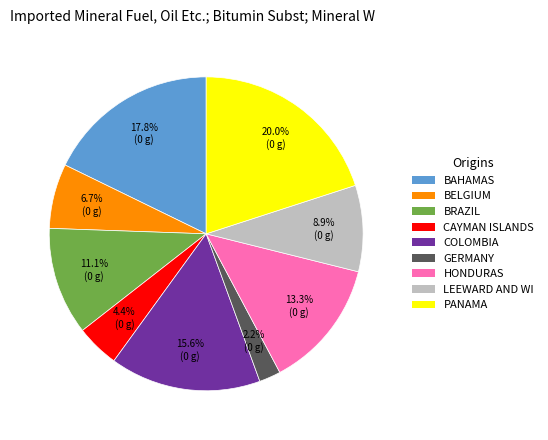

Is there a majority slice in this chart?

No